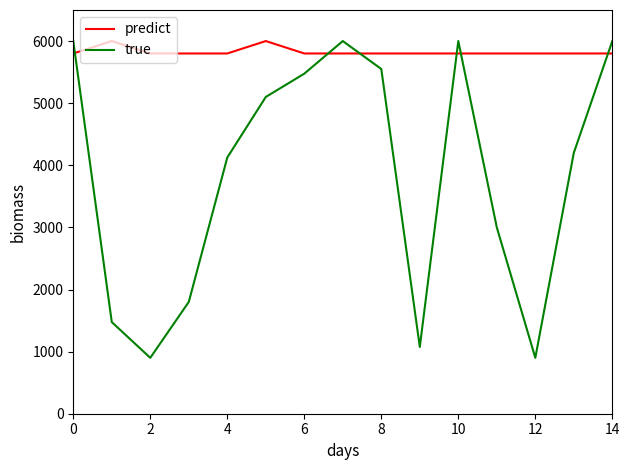

Reading left to right, extract all data points from this chart.

predict: 5800	6000	5800	5800	5800	6000	5800	5800	5800	5800	5800	5800	5800	5800	5800
true: 6000	1475	900	1800	4125	5100	5475	6000	5550	1075	6000	3000	900	4200	6000